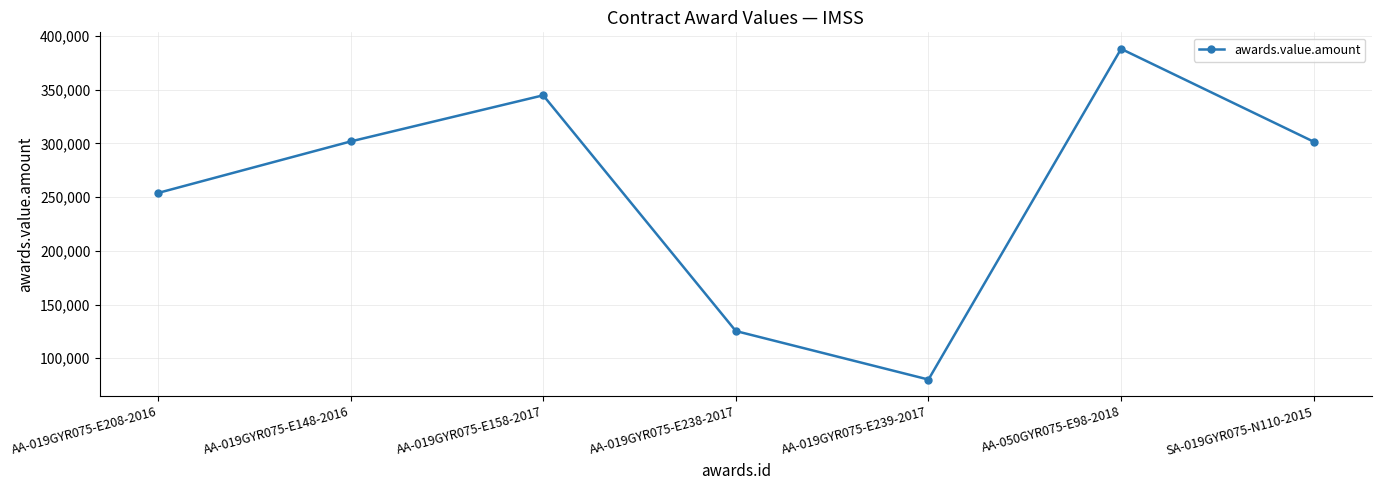

What is the difference between the maximum and minimum values?

307675.1